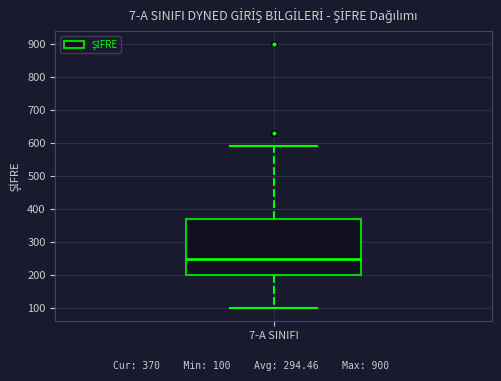

Where does the median line of the box for 7-A SINIFI sit on the y-axis? The values are not printed on the chart, so give them approximately, as read against the axis.

250